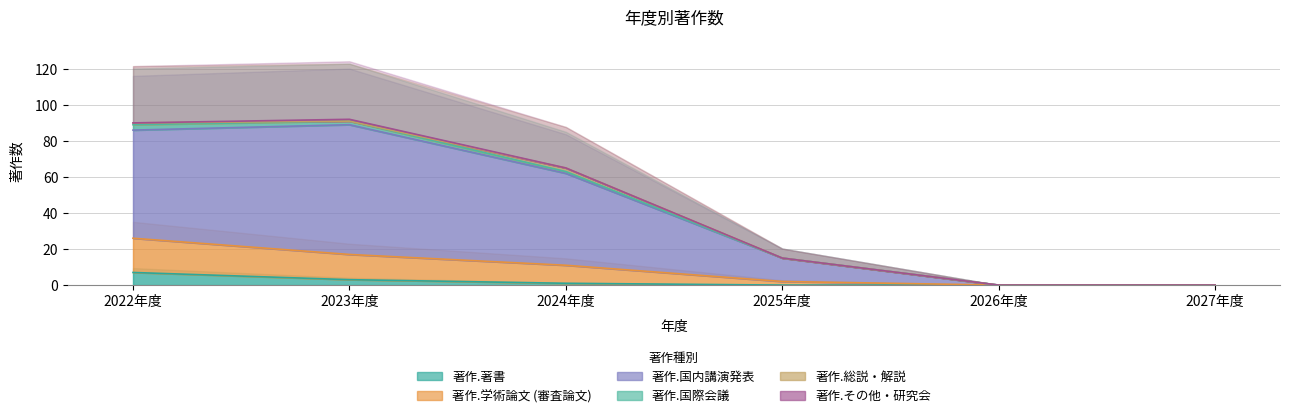

True or false: 著作.国内講演発表 and 著作.著書 cross at least once.

False